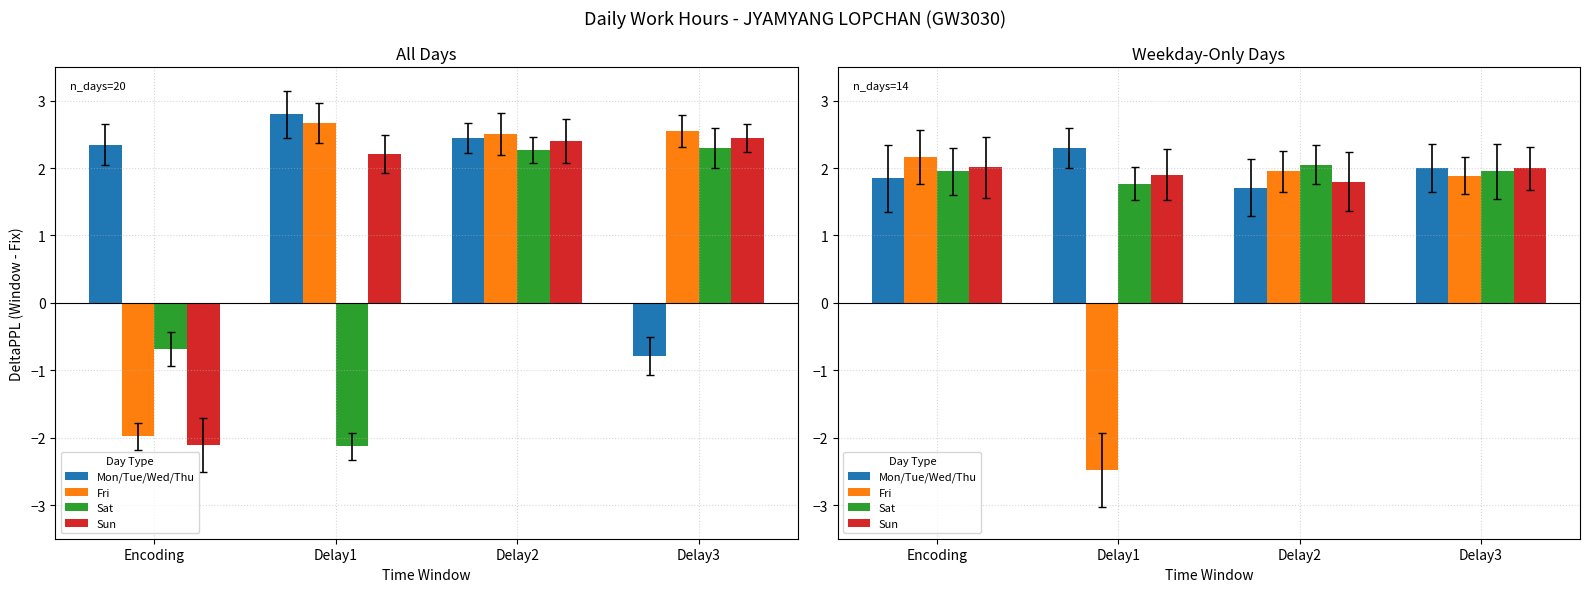

What is the smallest value displayed?

-2.5